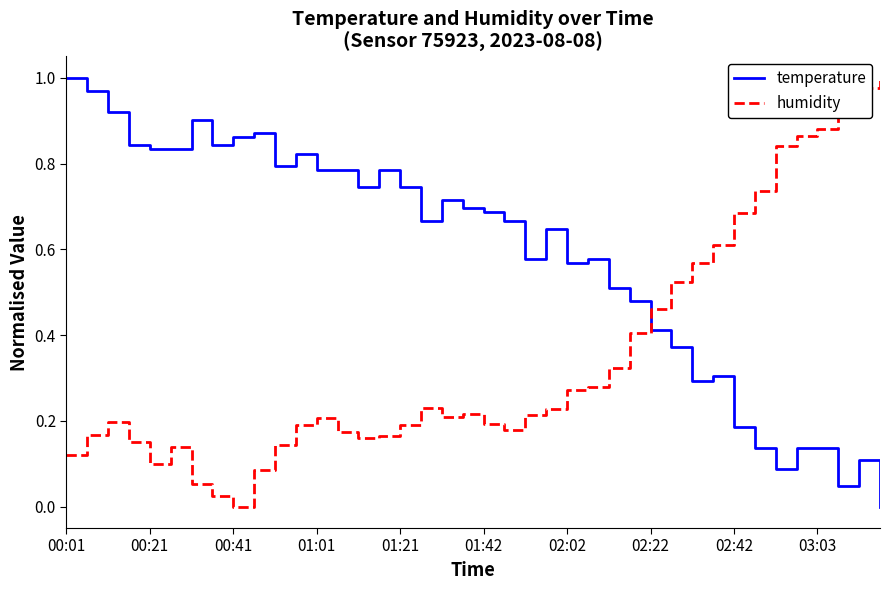

True or false: humidity and temperature cross at least once.

True